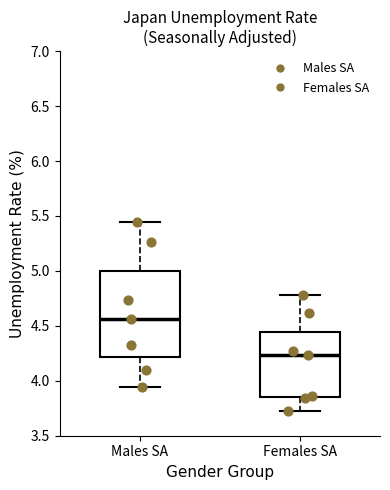

Comparing the boxes themselves (not the whiskers), which one is the tallest?

Males SA